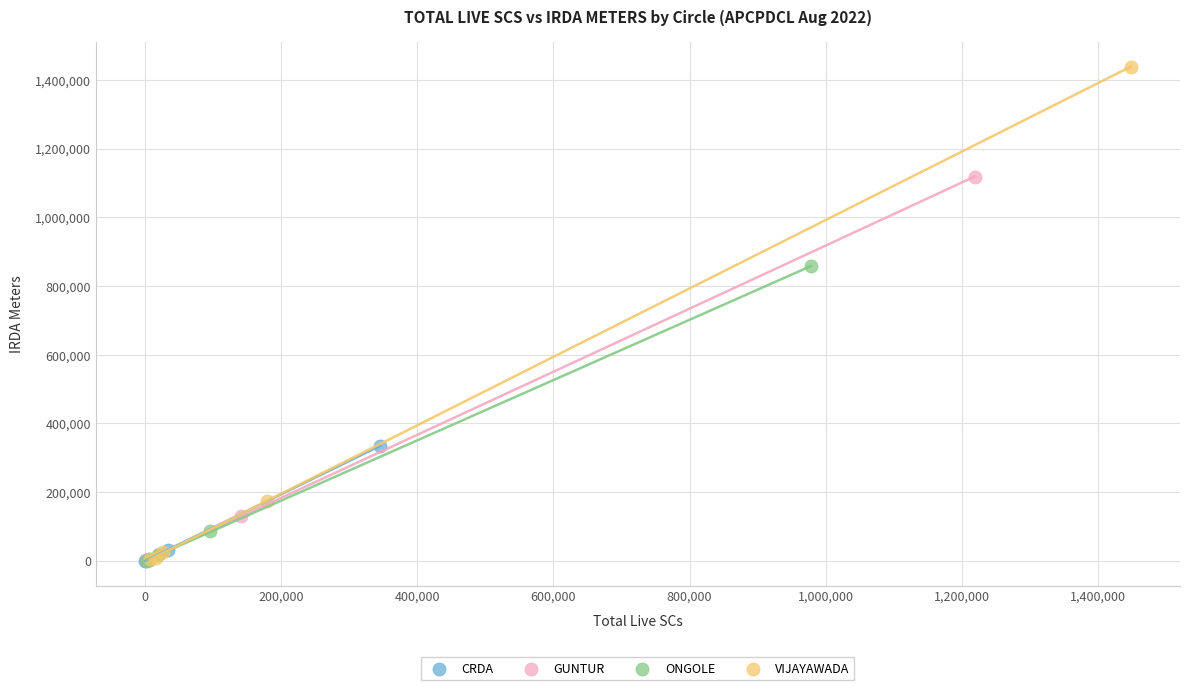

Which series has the widest spread of Y values?

VIJAYAWADA